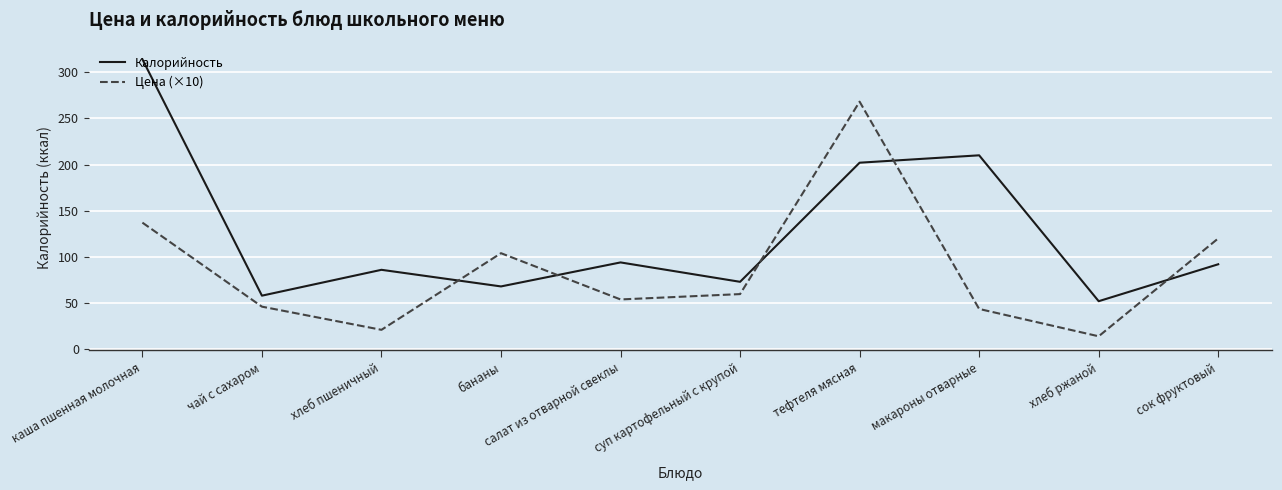

Between салат из отварной свеклы and суп картофельный с крупой, which series saw the biggest shift?

Калорийность